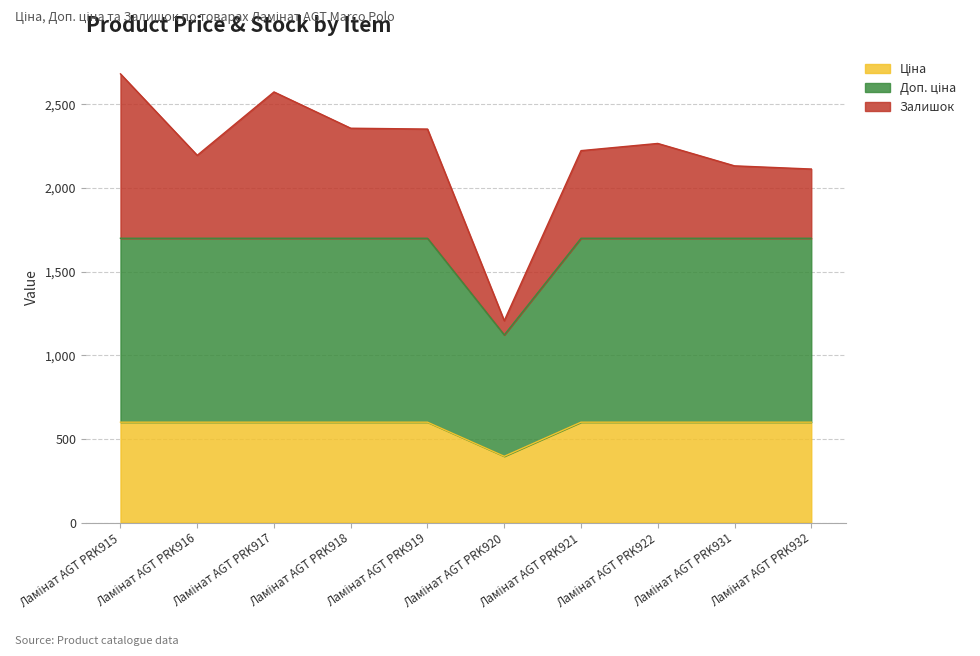

Does the chart have visible grid lines?

Yes